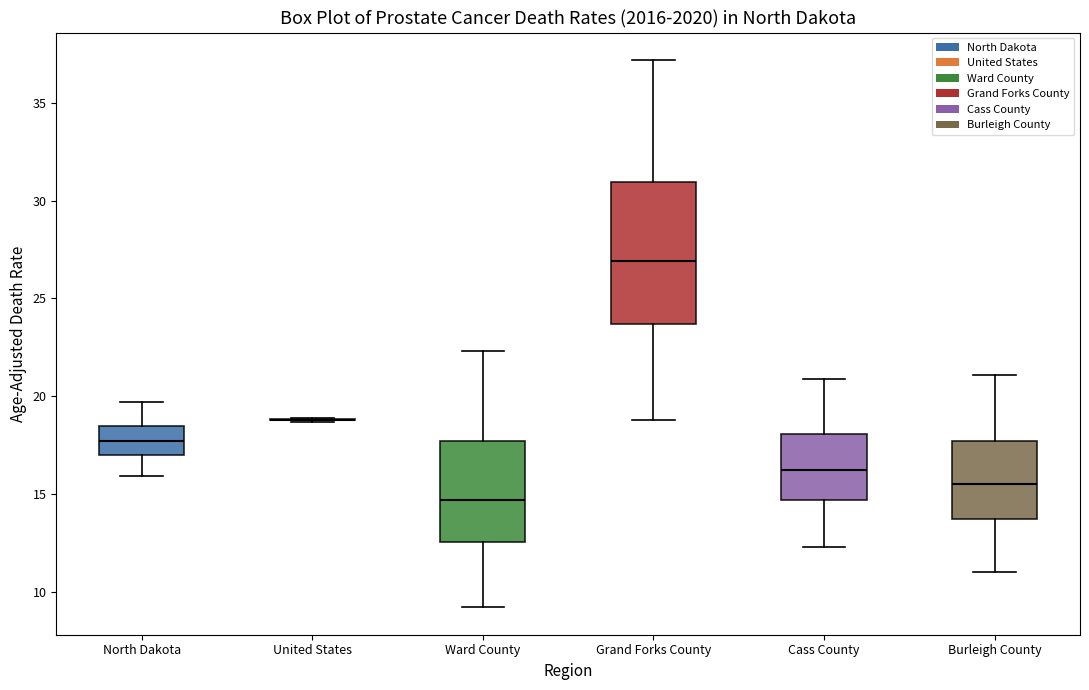

Reading left to right, transcribe this box plot: for each box, give where its median line is, the range the box spans, and where its two whiskers end, as read against the y-axis. The values are not printed on the chart, so give them approximately, as read against the axis.

North Dakota: median 17.5, box 17.0 to 18.5, whiskers 16.0 to 19.5
United States: box collapsed to a line at 19.0, whiskers 18.5 to 19.0
Ward County: median 14.5, box 12.5 to 17.5, whiskers 9.0 to 22.5
Grand Forks County: median 27.0, box 23.5 to 31.0, whiskers 19.0 to 37.0
Cass County: median 16.0, box 14.5 to 18.0, whiskers 12.5 to 21.0
Burleigh County: median 15.5, box 13.5 to 17.5, whiskers 11.0 to 21.0